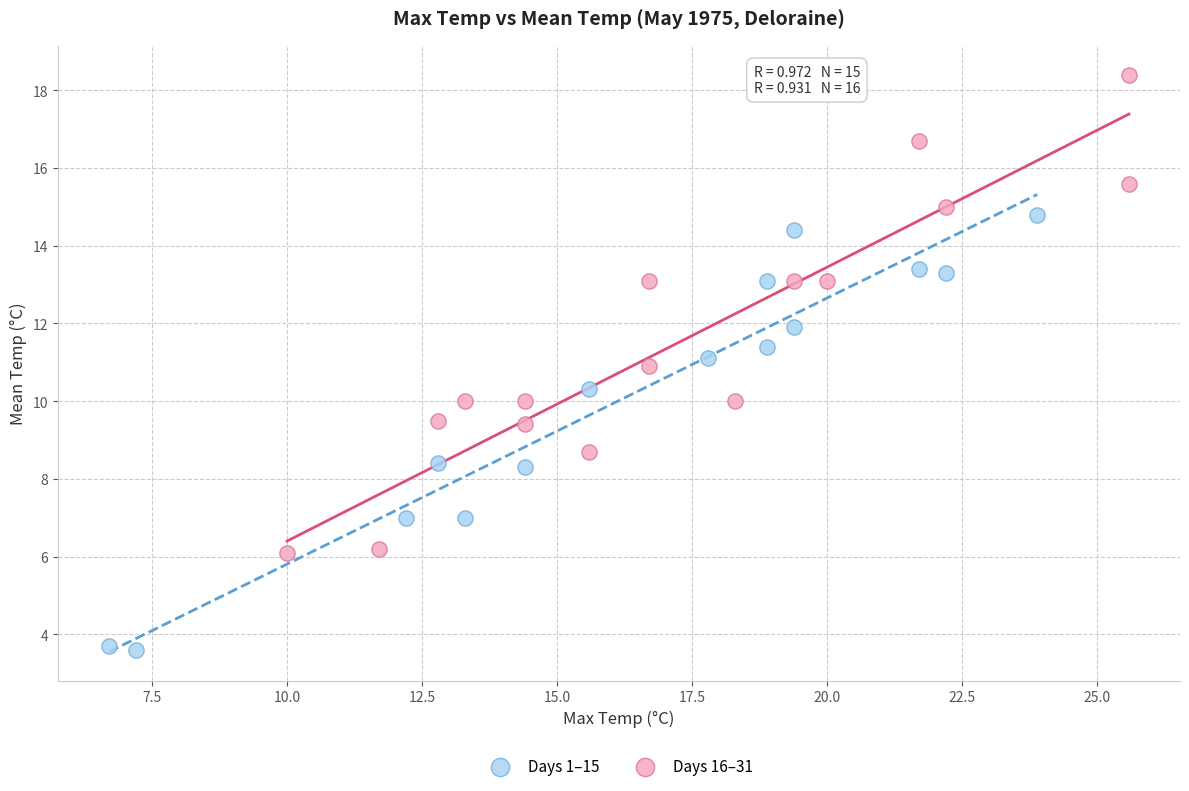

Which series reaches the minimum Y coordinate?

Days 1–15